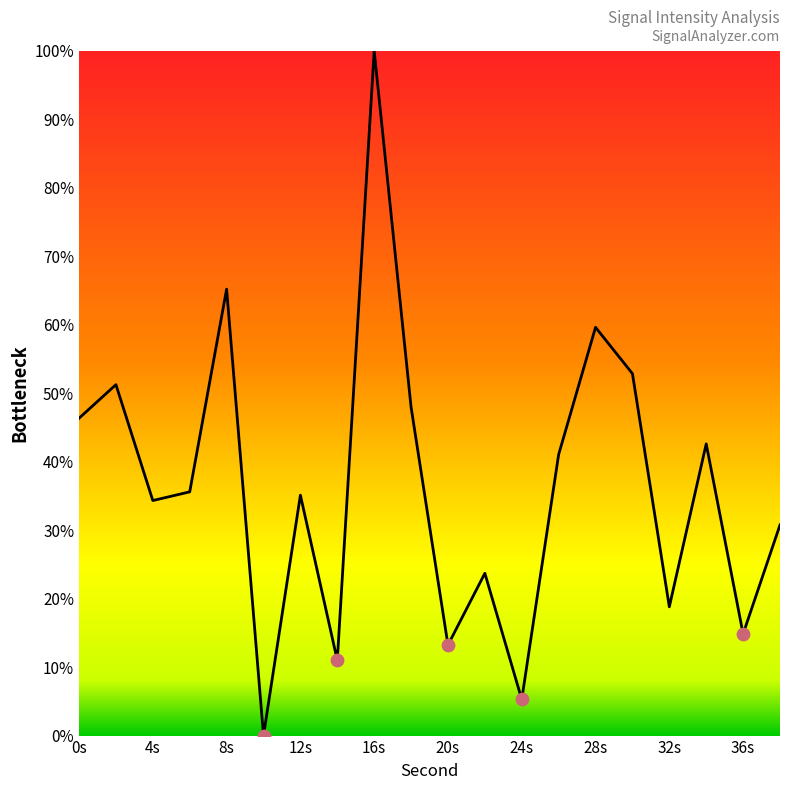

What is the maximum value shown in the chart?

100.0